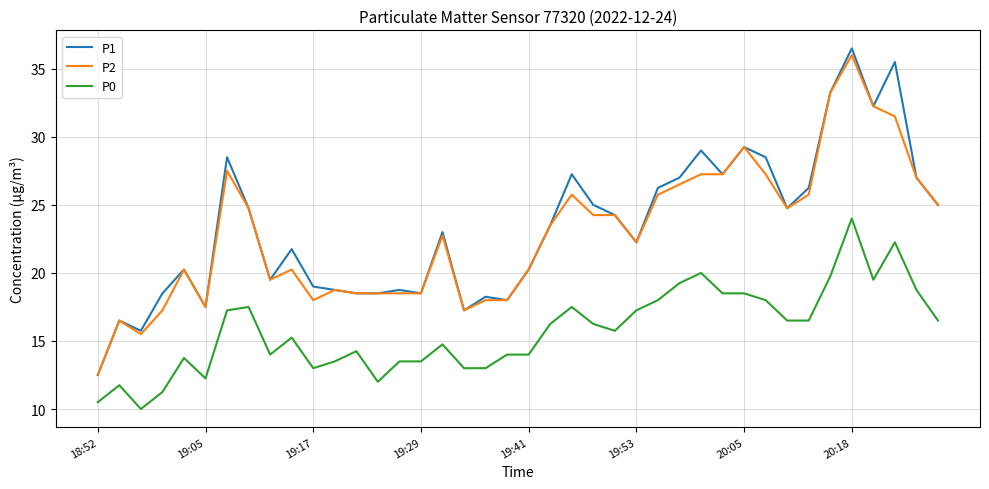

What is the maximum value for P2?

36.0